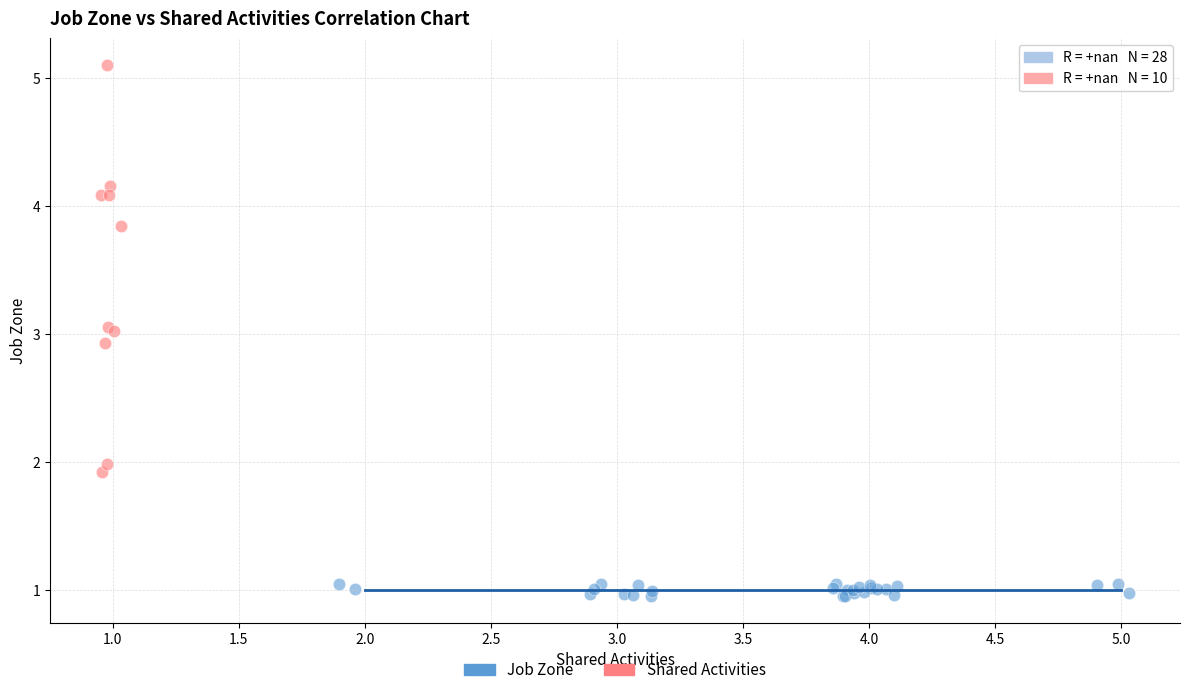

Which series contains the highest Y value?

Shared Activities